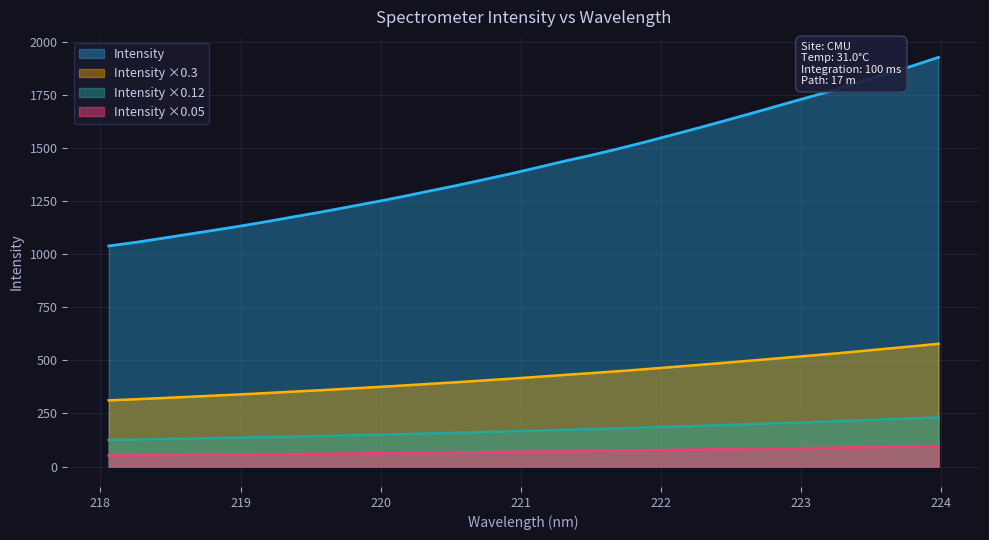

Which label corresponds to the smallest value in the chart?

218.0596